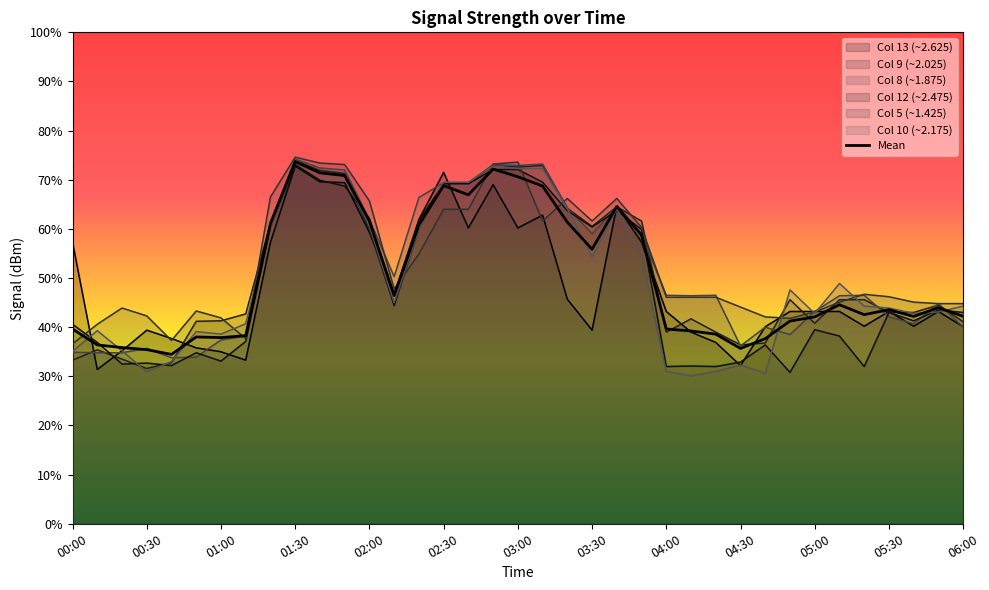

What is the sum of all values?

1863.0